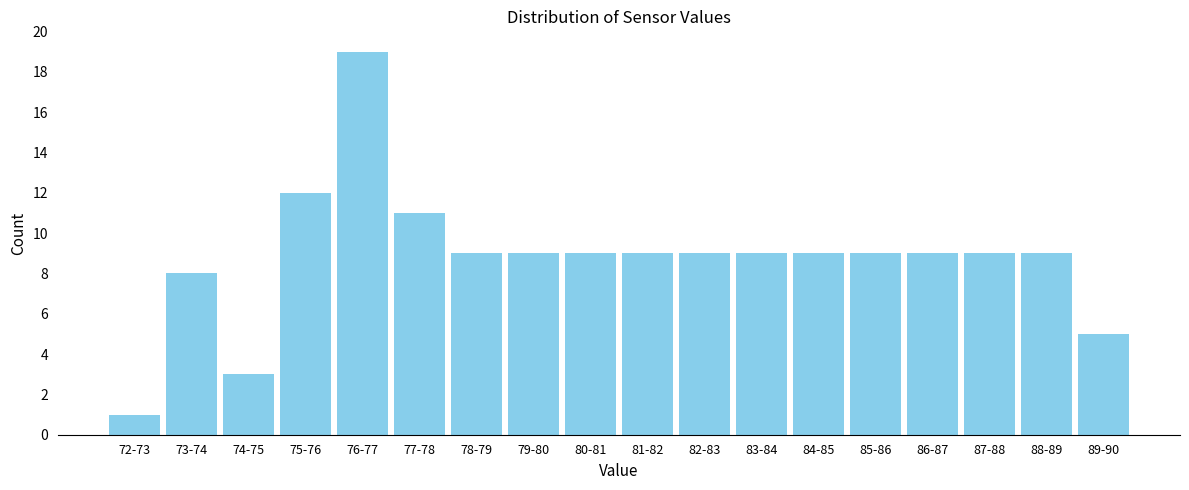

Reading right to left, what are all the values shown in this chart?

5	9	9	9	9	9	9	9	9	9	9	9	11	19	12	3	8	1